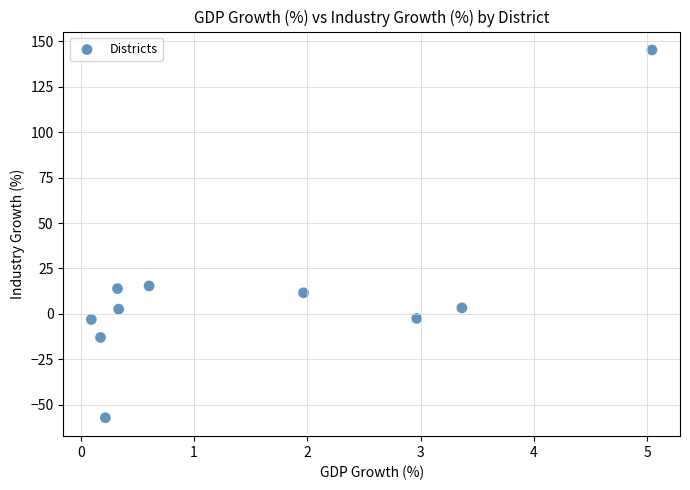

What is the average Y value?

11.6